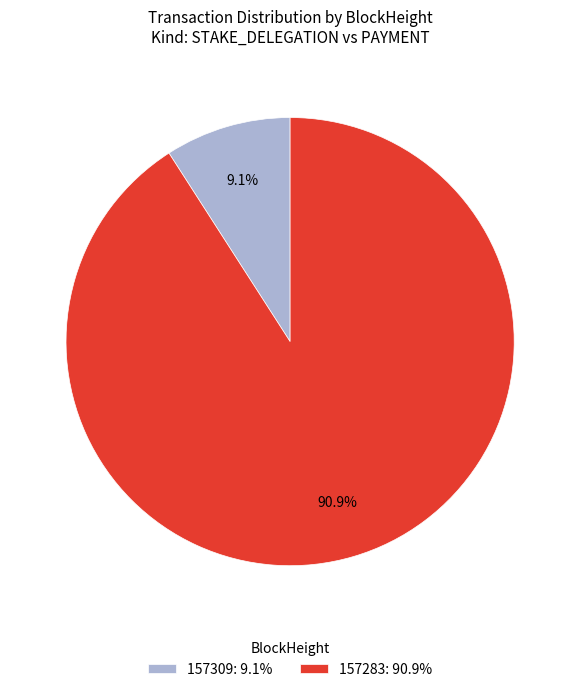

To the nearest percent, what is the average slice percentage?

50%